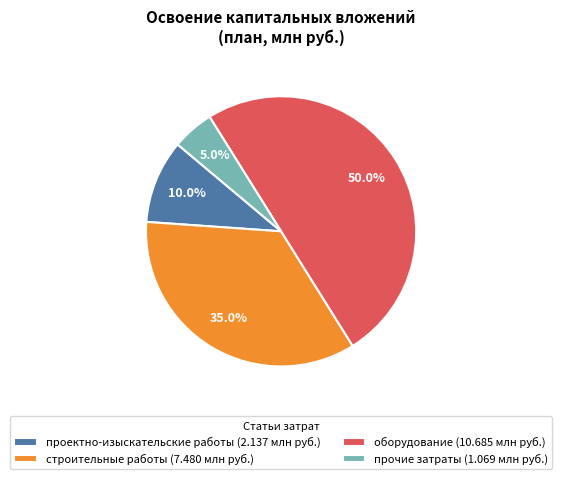

True or false: прочие затраты accounts for 5% of the total.

True